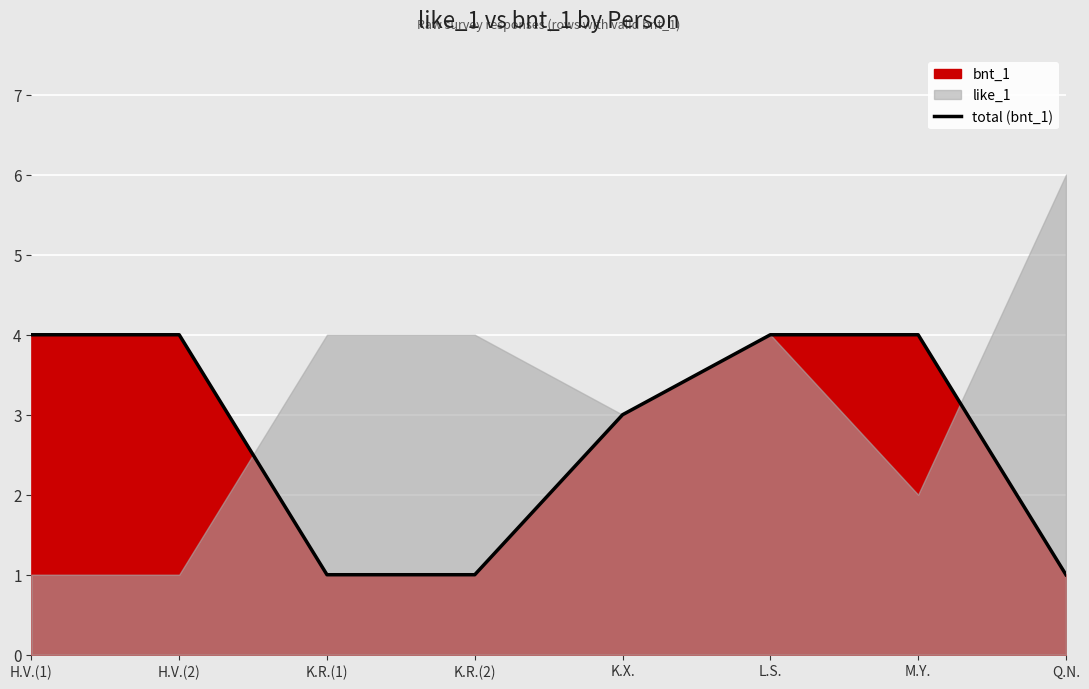

What is the sum of the values at Q.N. and K.R.(1)?

2